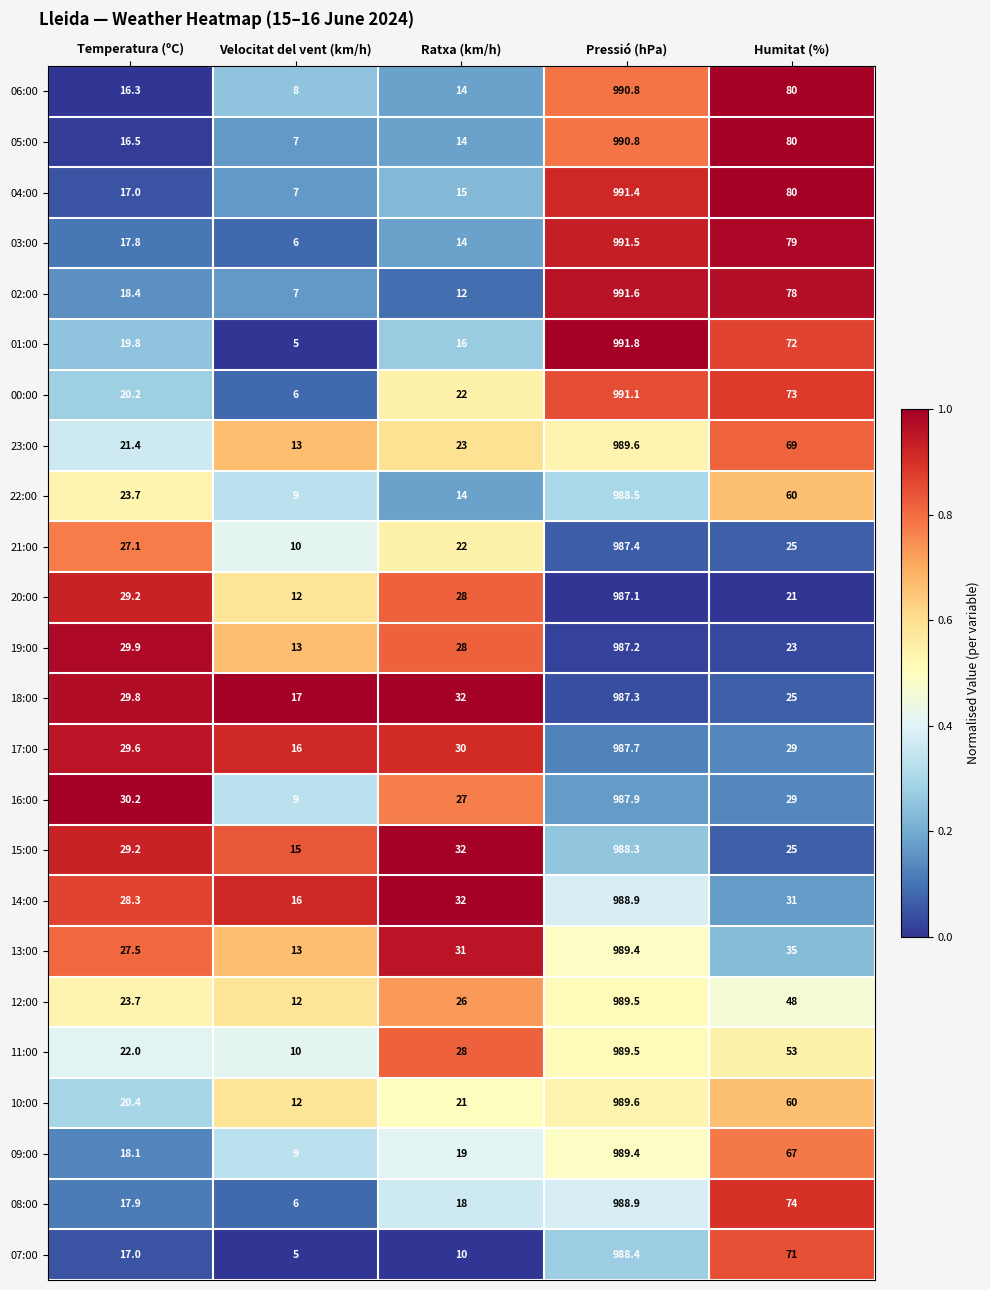

Which series has the widest spread of values?

01:00